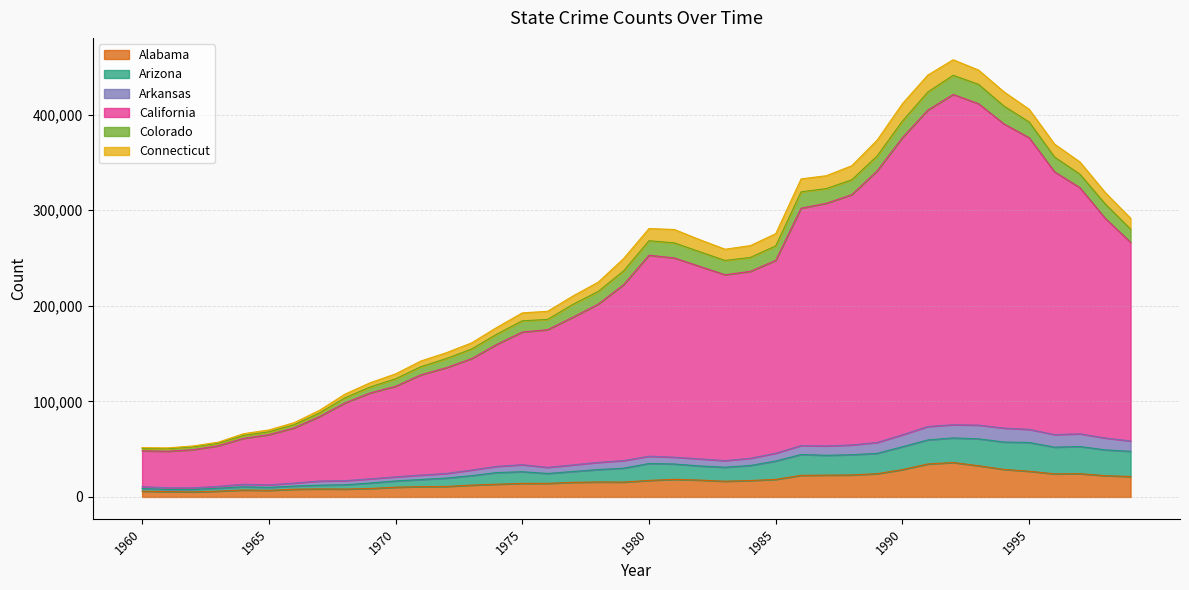

Which has a higher value, 1961 or 1976?

1976